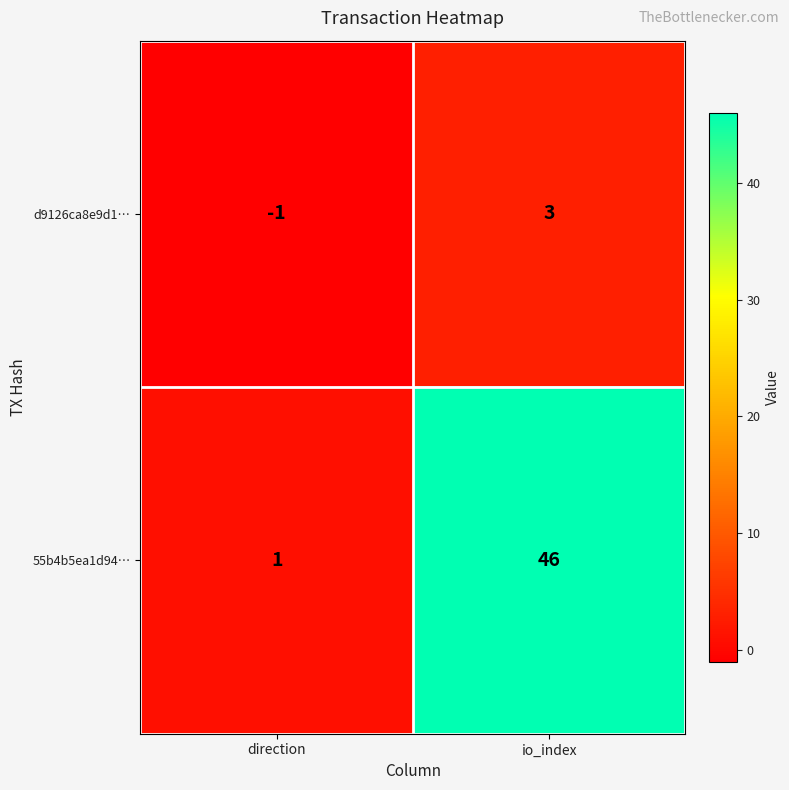

Which series has the largest range (max minus min)?

55b4b5ea1d94…